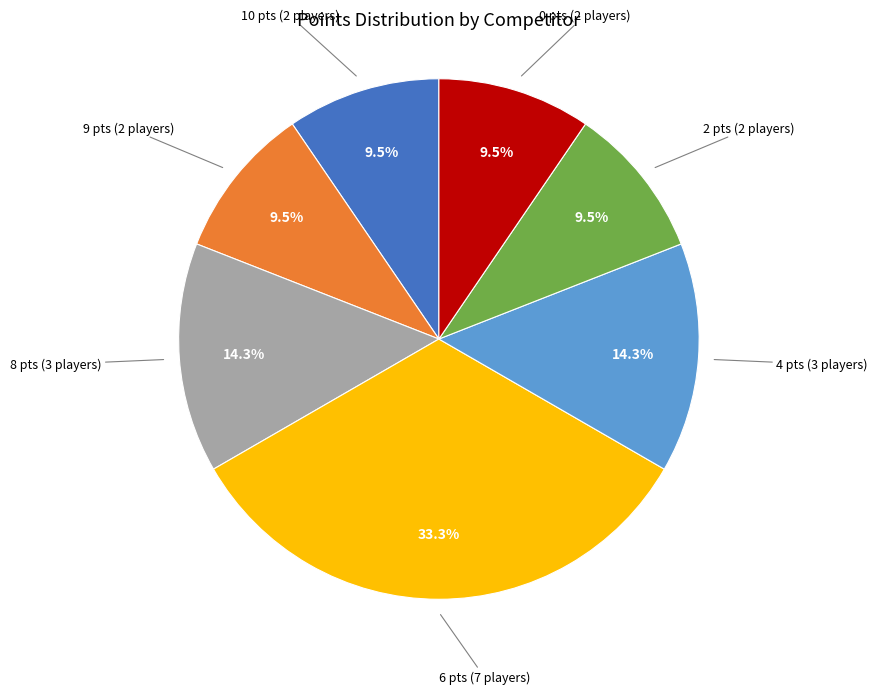

Is there any slice that represents more than half of the pie?

No